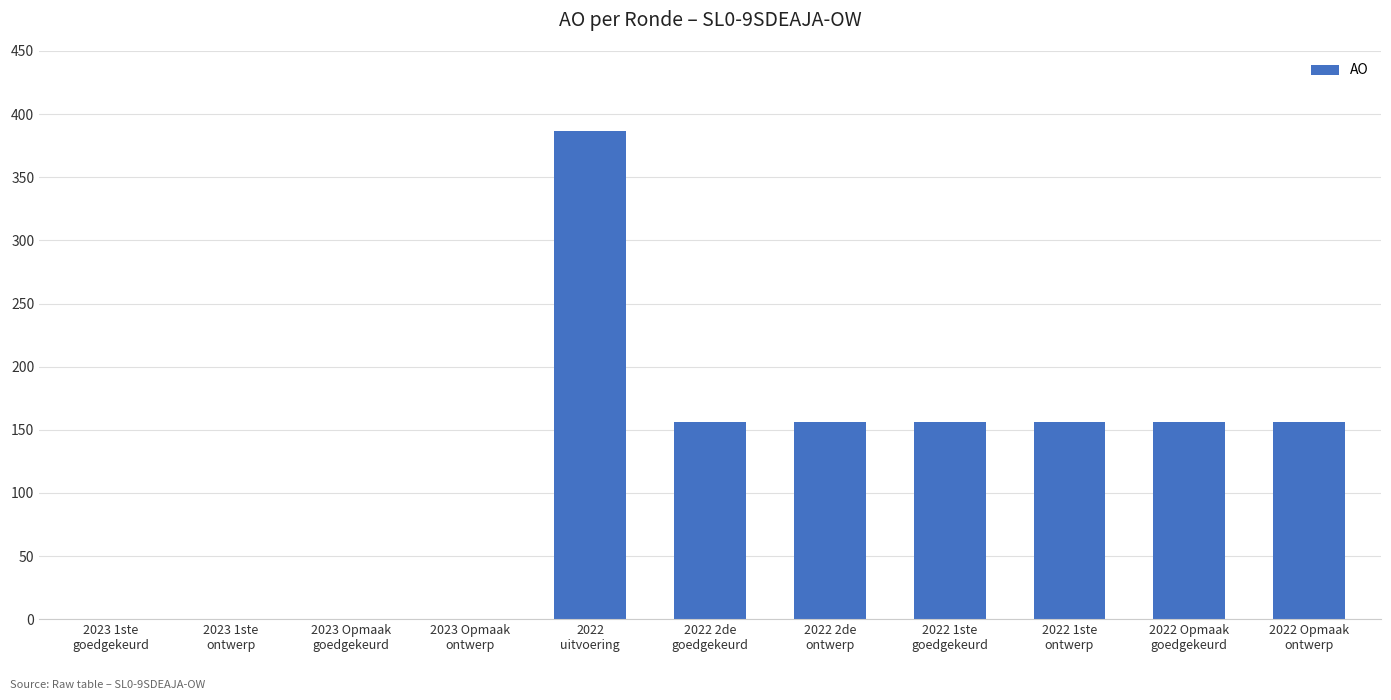

The value at 2023 1ste
ontwerp is -153. True or false?

False